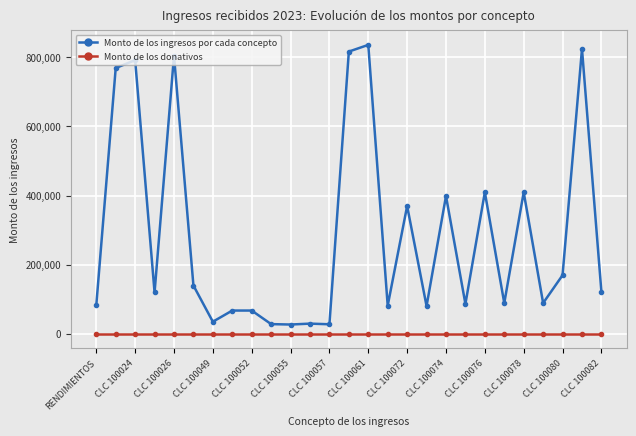

True or false: Monto de los ingresos por cada concepto and Monto de los donativos cross at least once.

False